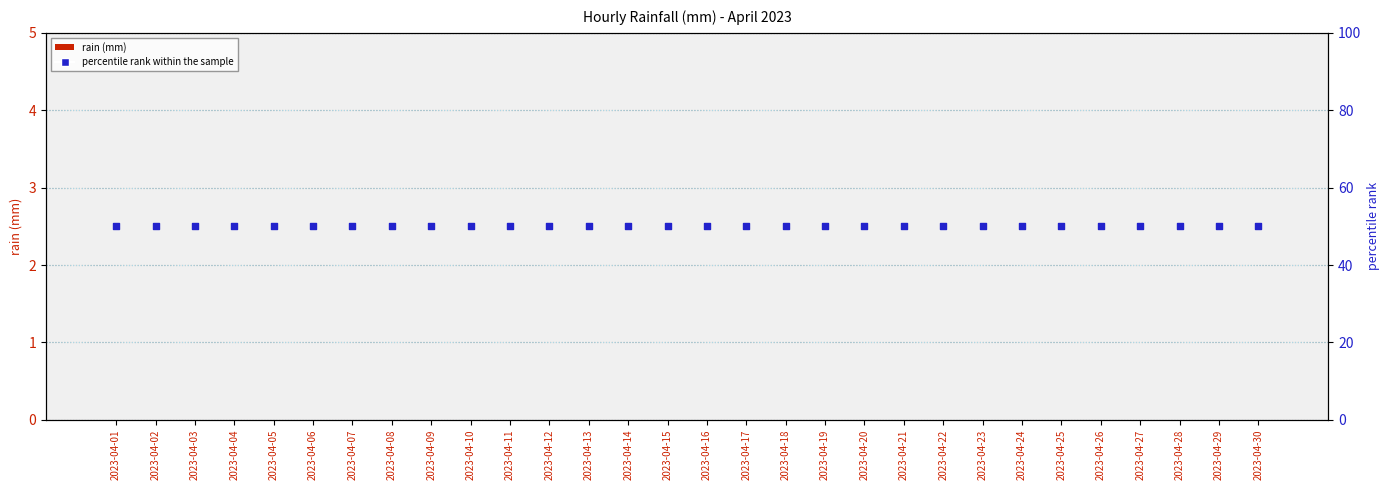

Which series reaches the minimum Y coordinate?

rain (mm)